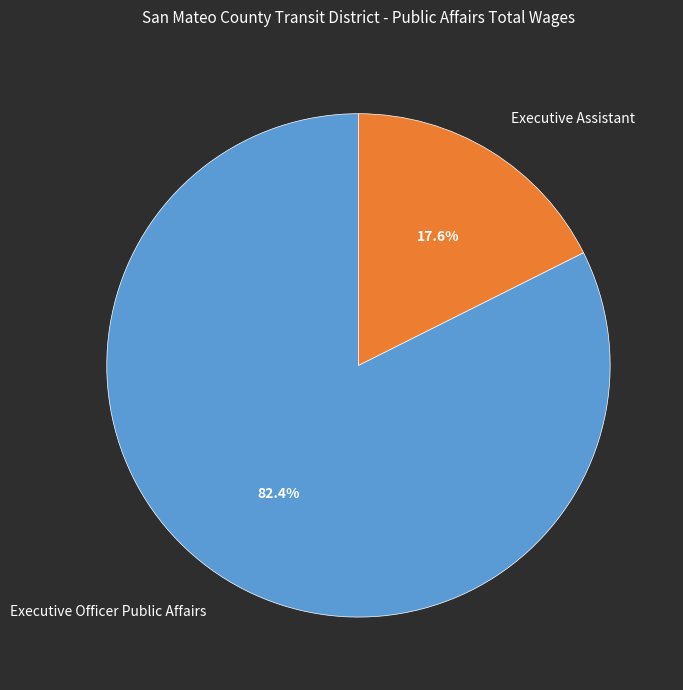

Which has a higher value, Executive Officer Public Affairs or Executive Assistant?

Executive Officer Public Affairs